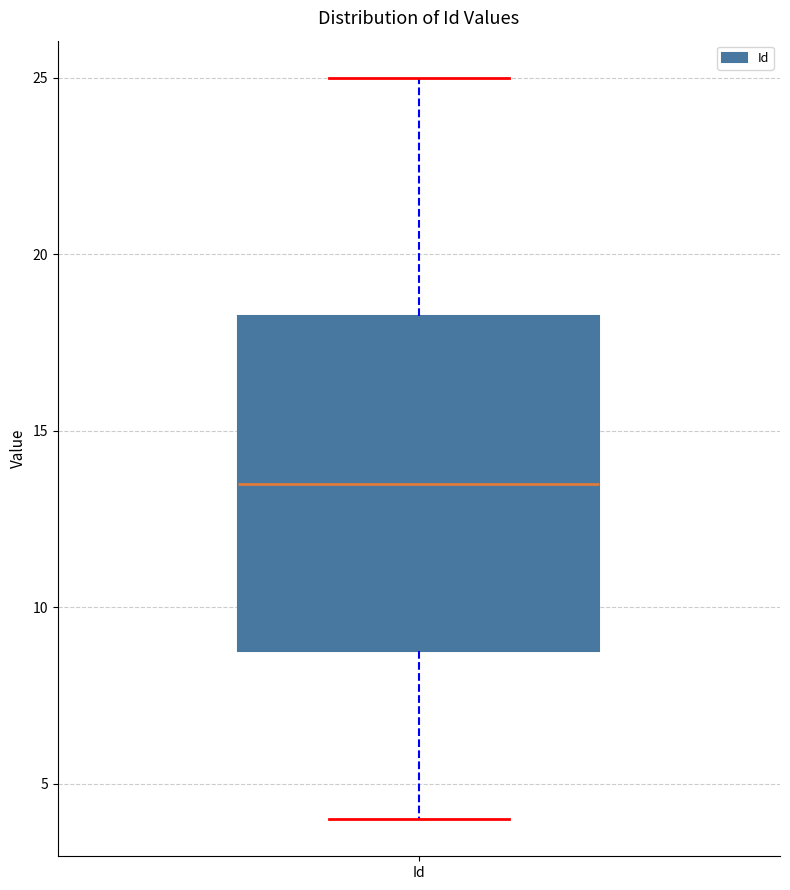

Transcribe this box plot: give where the median line is, the range the box spans, and where the two whiskers end, as read against the y-axis. The values are not printed on the chart, so give them approximately, as read against the axis.

median 13.5, box 9.0 to 18.5, whiskers 4.0 to 25.0